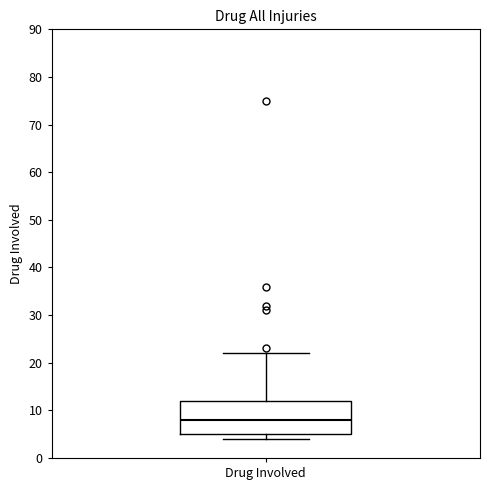

Where is the lower edge of the box for Drug Involved on the y-axis? The values are not printed on the chart, so give them approximately, as read against the axis.

5